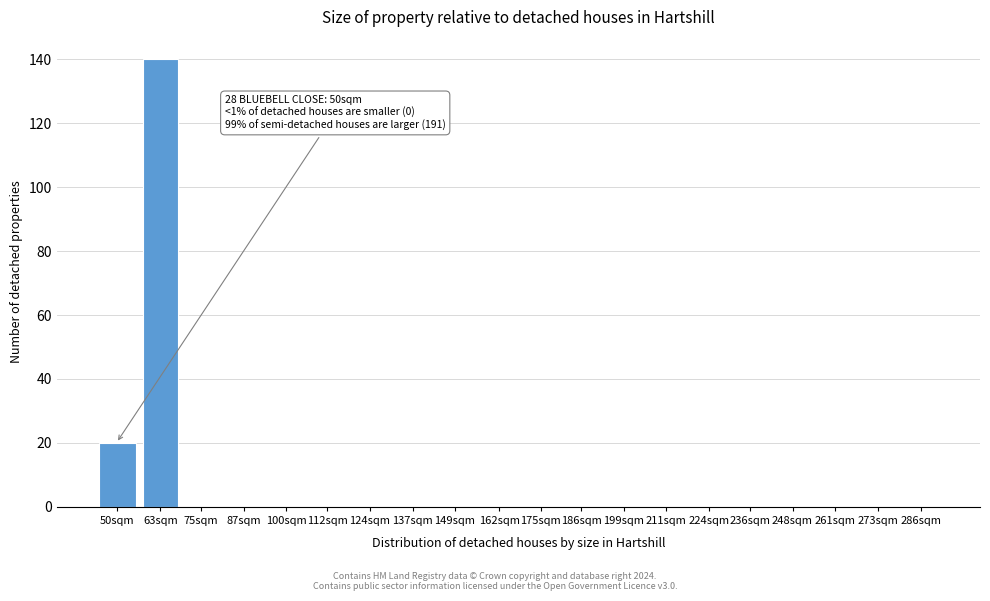

Reading left to right, transcribe all the data shown in this chart.

50sqm=20	63sqm=140	75sqm=0	87sqm=0	100sqm=0	112sqm=0	124sqm=0	137sqm=0	149sqm=0	162sqm=0	175sqm=0	186sqm=0	199sqm=0	211sqm=0	224sqm=0	236sqm=0	248sqm=0	261sqm=0	273sqm=0	286sqm=0